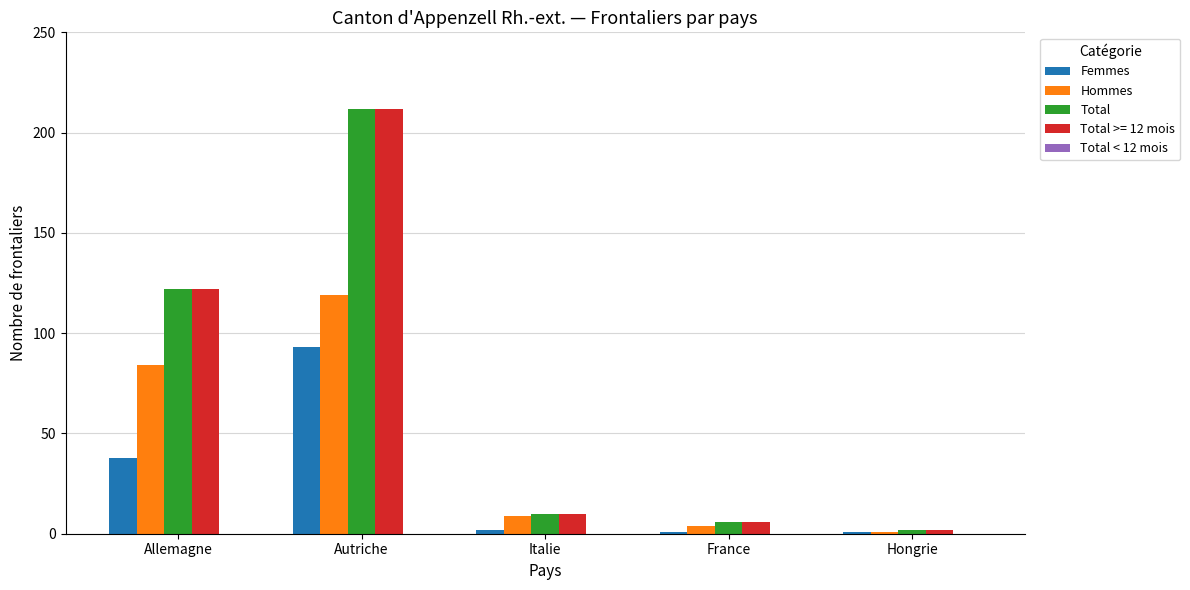

What is the total value across all series at Autriche?

636